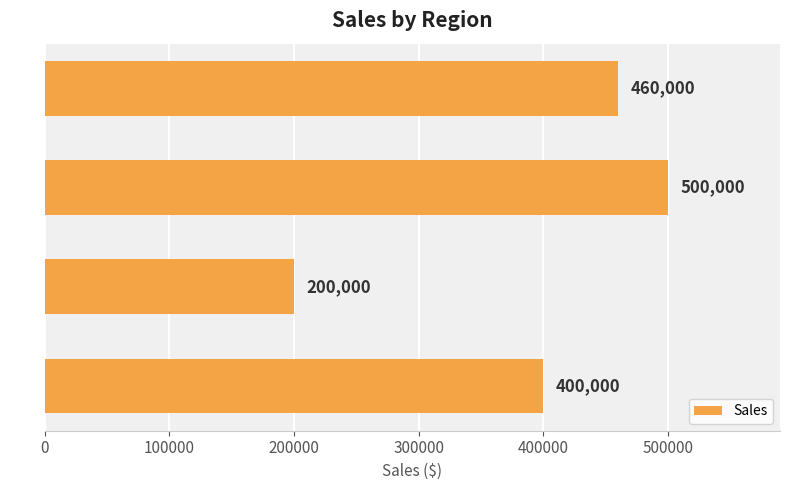

Is it true that the value at SE is 200000?

True